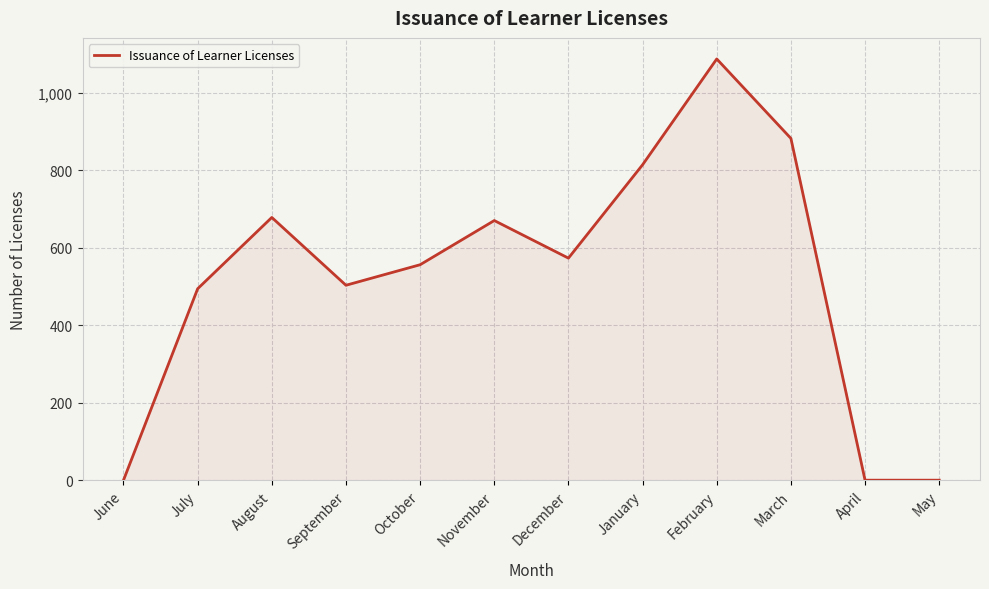

At which label is the value closest to 543?

October